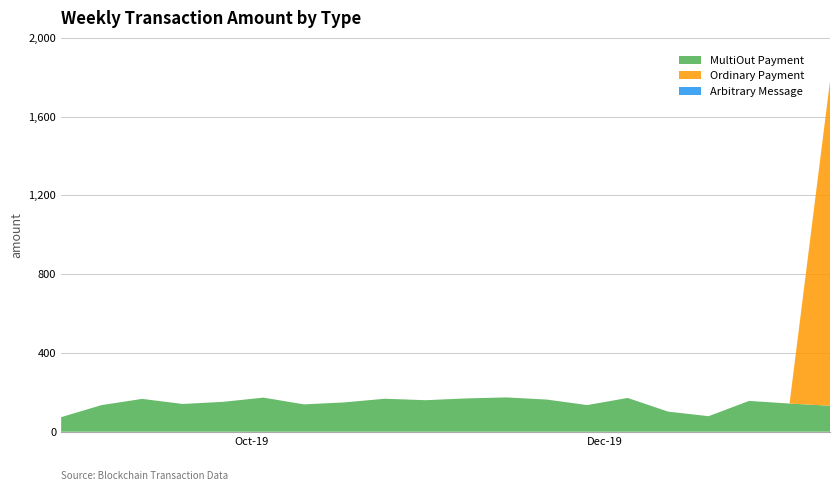

Reading left to right, what are all the values shown in this chart?

MultiOut Payment: 74.0	135.2	166.7	141.0	151.8	173.2	138.9	148.9	167.6	160.1	169.1	174.2	163.3	135.3	171.5	102.0	78.9	156.5	143.0	132.0
Ordinary Payment: 0.0	0.0	0.0	0.0	0.0	0.0	0.0	0.0	0.0	0.0	0.0	0.0	0.0	0.0	0.0	0.0	0.0	0.0	0.0	1648.0
Arbitrary Message: 0.0	0.0	0.0	0.0	0.0	0.0	0.0	0.0	0.0	0.0	0.0	0.0	0.0	0.0	0.0	0.1	0.0	0.0	0.0	0.0